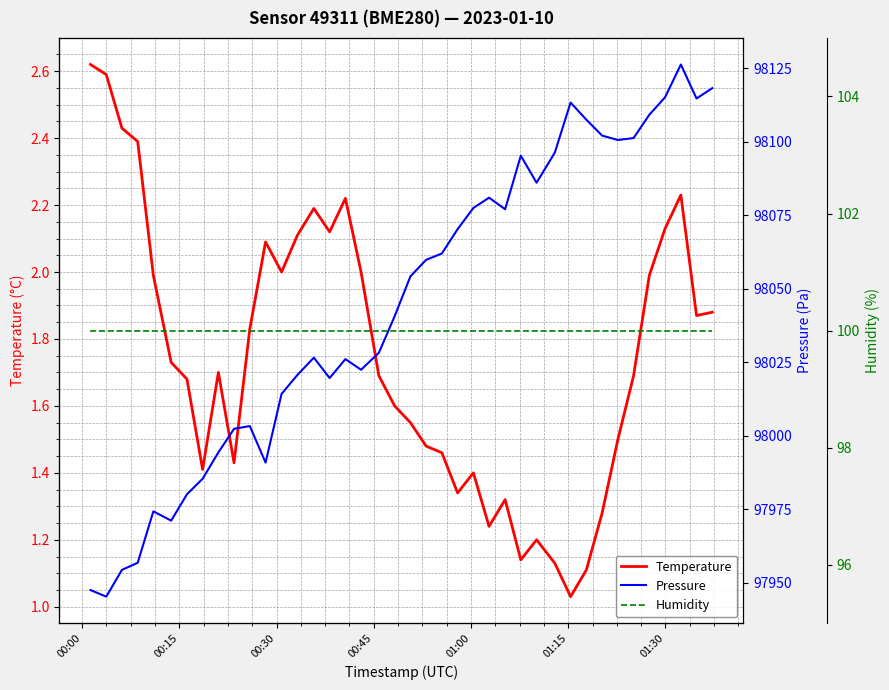

What position from the left is 00:45?

4